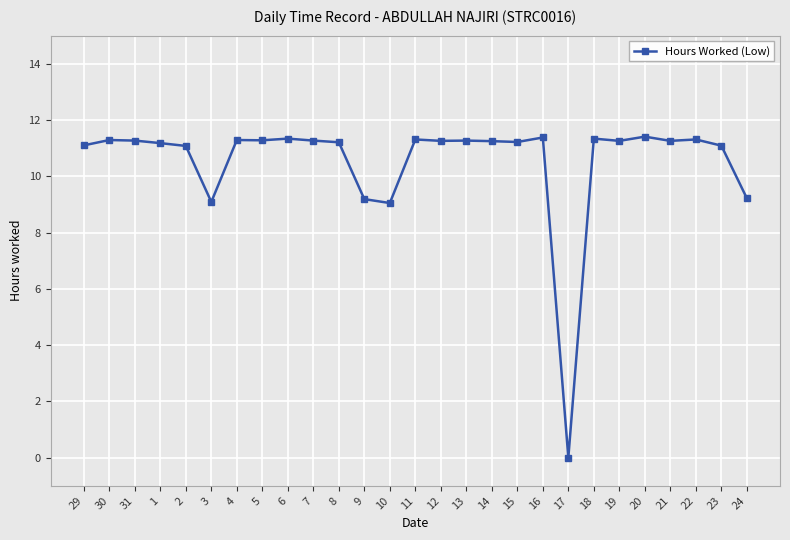

What is the difference between the maximum and minimum values?

11.4